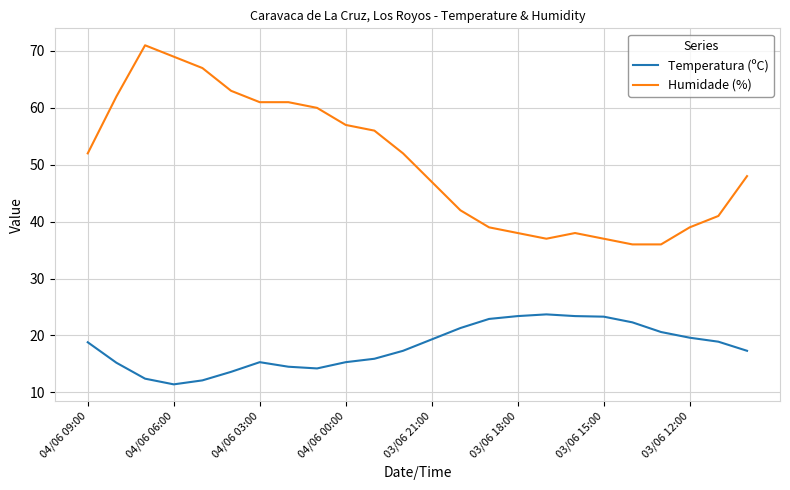

List the series in order of their peak value, lowest first.

Temperatura (ºC), Humidade (%)